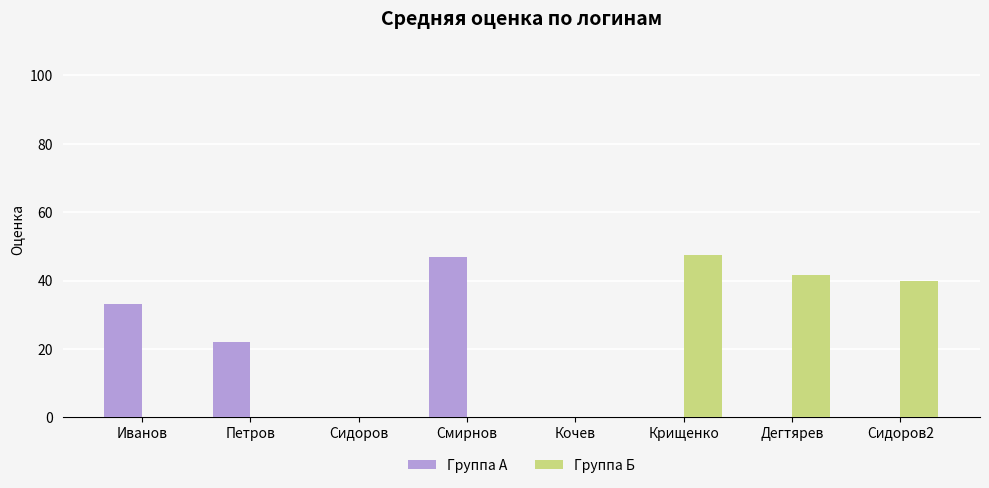

Reading left to right, extract all data points from this chart.

Группа А: 33.0	22.0	0.0	47.0	0.0	0.0	0.0	0.0
Группа Б: 0.0	0.0	0.0	0.0	0.0	47.3	41.5	40.0